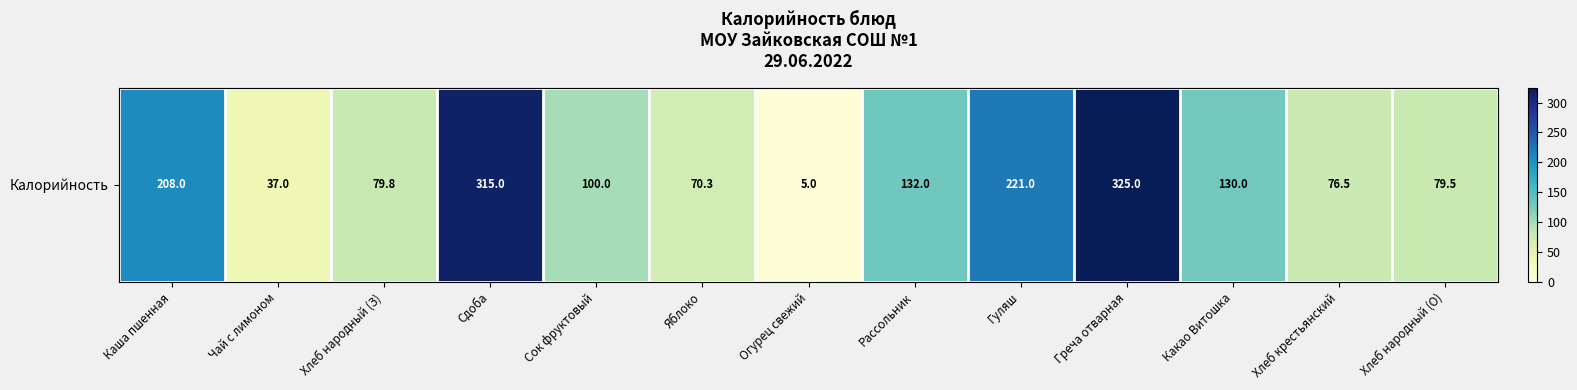

Reading left to right, list all the values displayed in this chart.

Каша пшенная=208.0	Чай с лимоном=37.0	Хлеб народный (З)=79.8	Сдоба=315.0	Сок фруктовый=100.0	Яблоко=70.3	Огурец свежий=5.0	Рассольник=132.0	Гуляш=221.0	Греча отварная=325.0	Какао Витошка=130.0	Хлеб крестьянский=76.5	Хлеб народный (О)=79.5